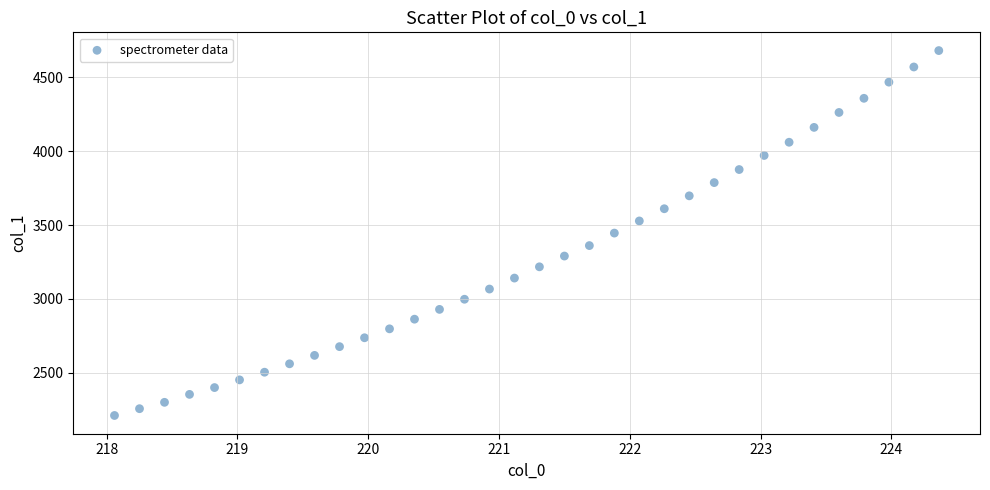

What is the range of X values (max minus min)?

6.3